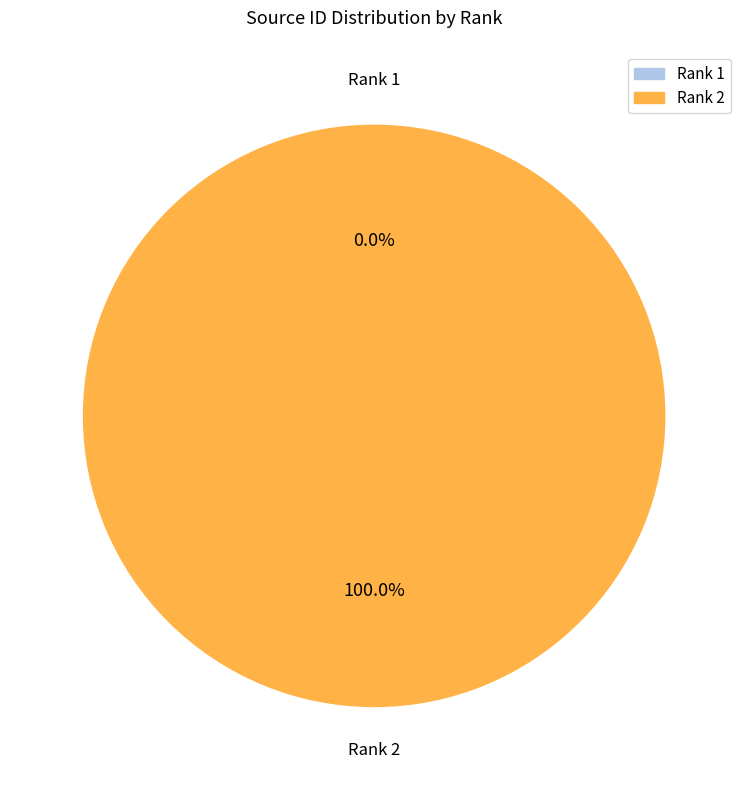

Does any single category account for the majority?

Yes